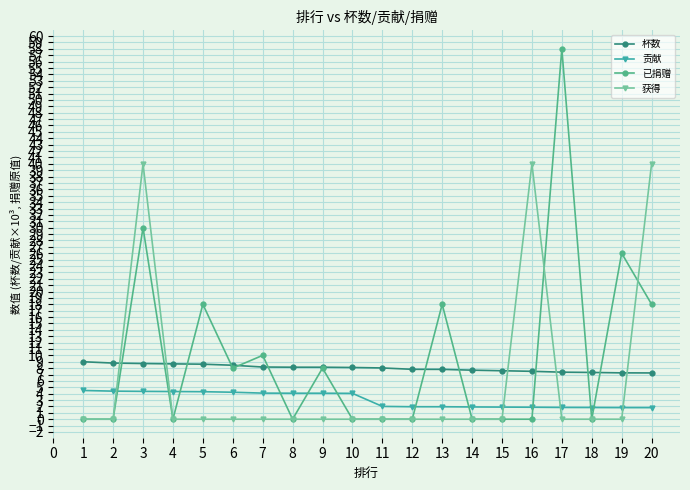

What is the sum of all 贡献 values?

61.3